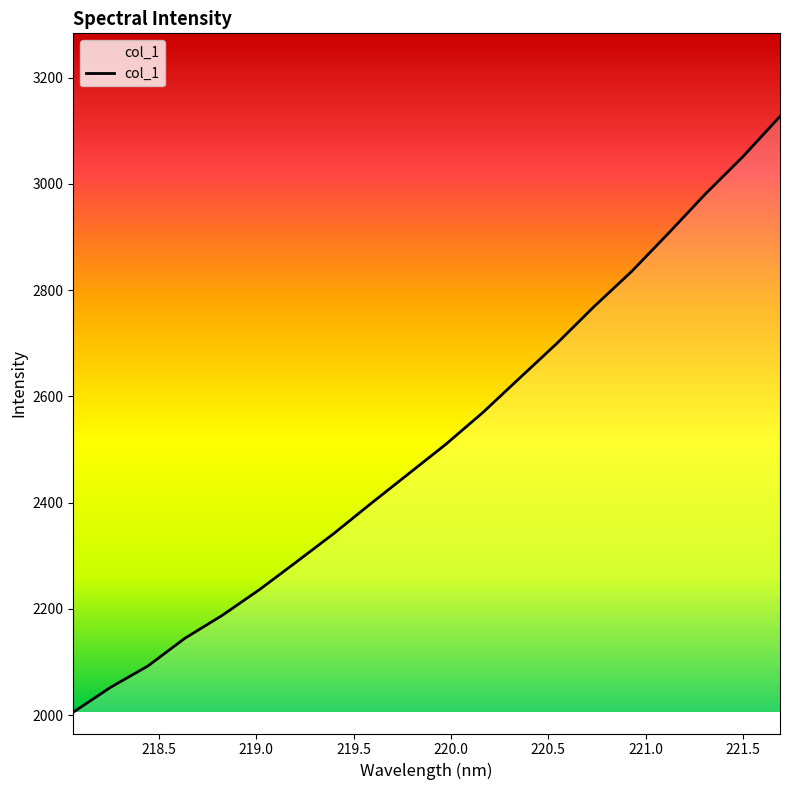

What is the average value?

2514.1